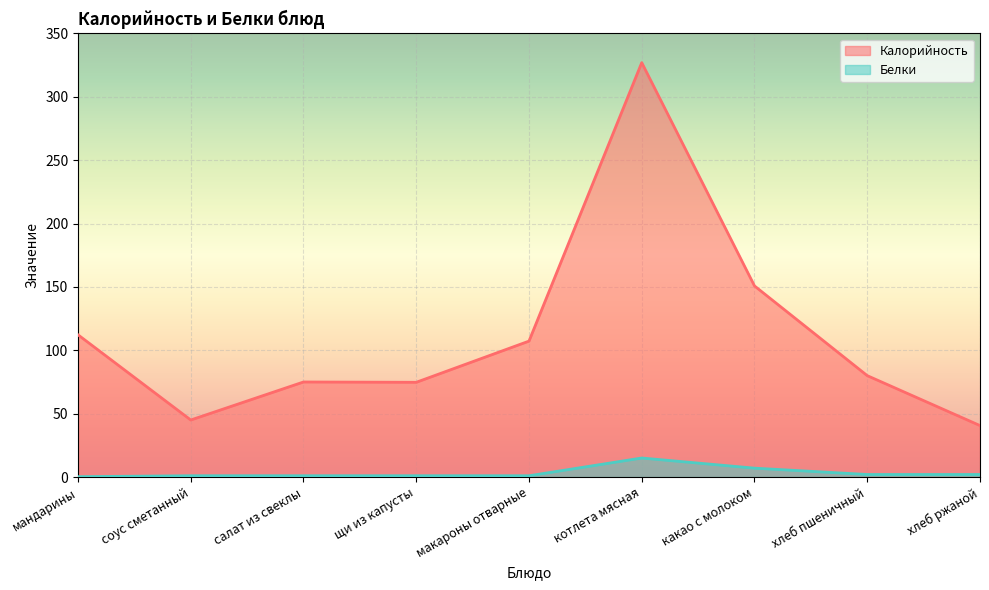

How many data points in Белки are less than 1?

1